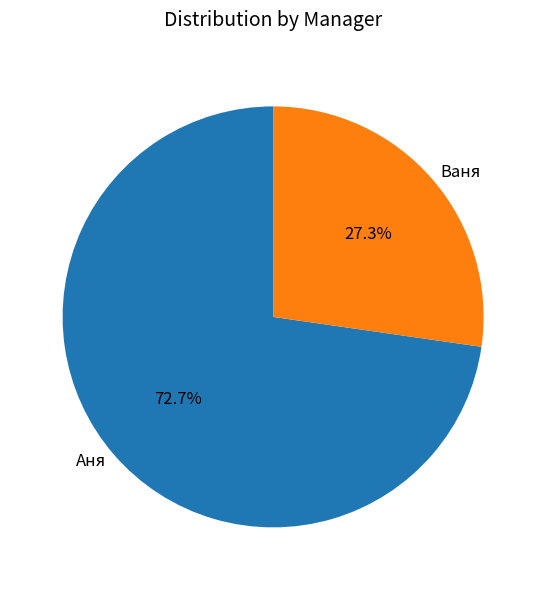

What is the largest slice in the pie chart?

Аня